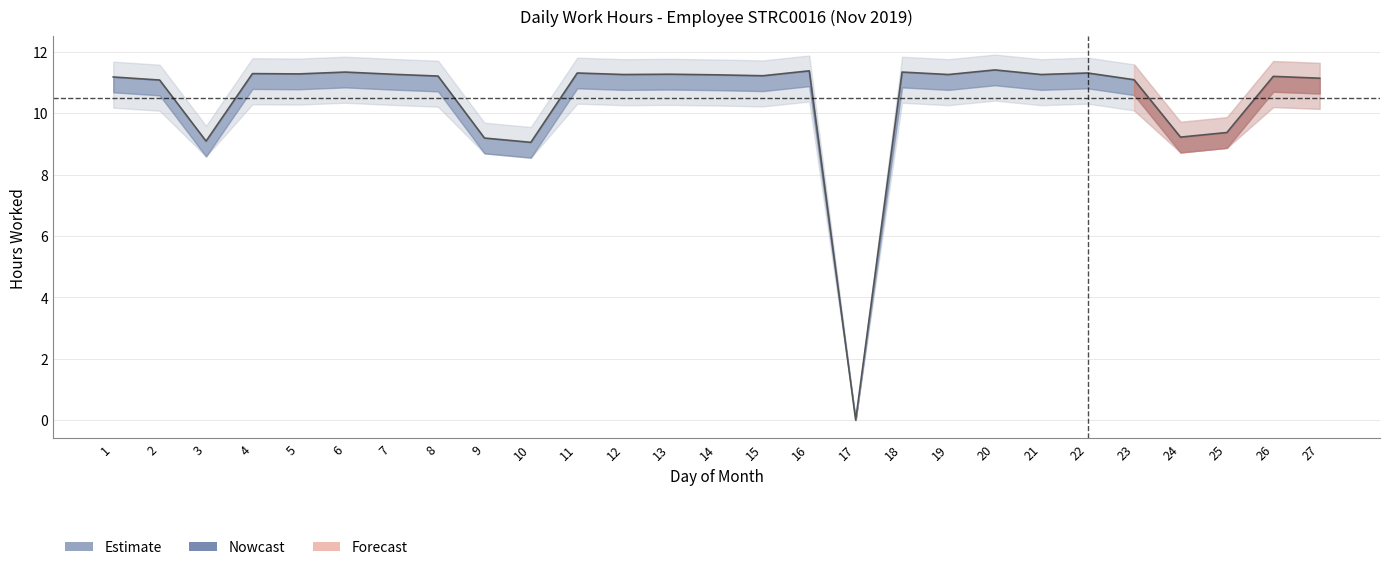

Between 10 and 18, which is larger?

18